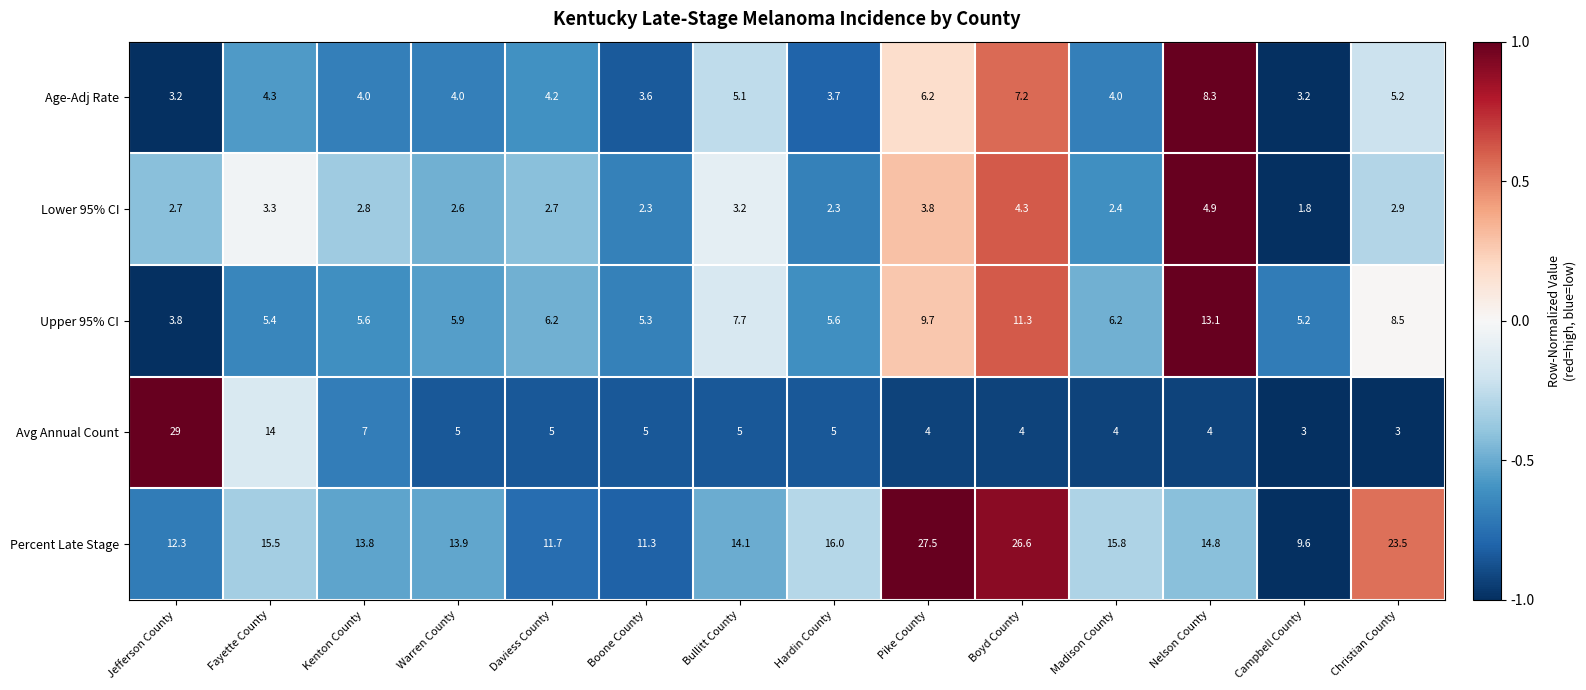

Which category has the highest value across all series?

Jefferson County